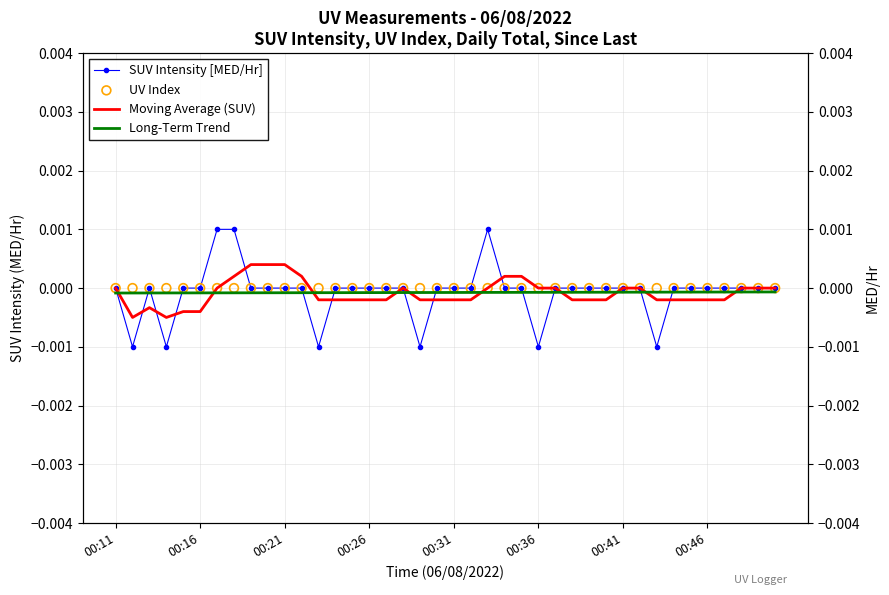

Which series has the largest Y range (max minus min)?

SUV Intensity [MED/Hr]